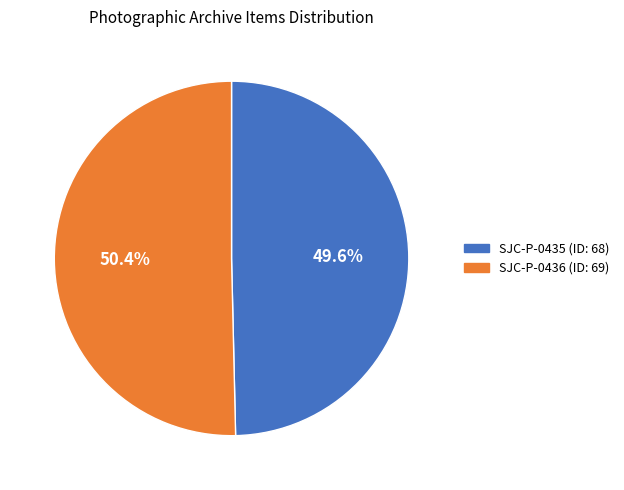

What percentage is NOT represented by SJC-P-0435 (ID: 68)?

50.4%